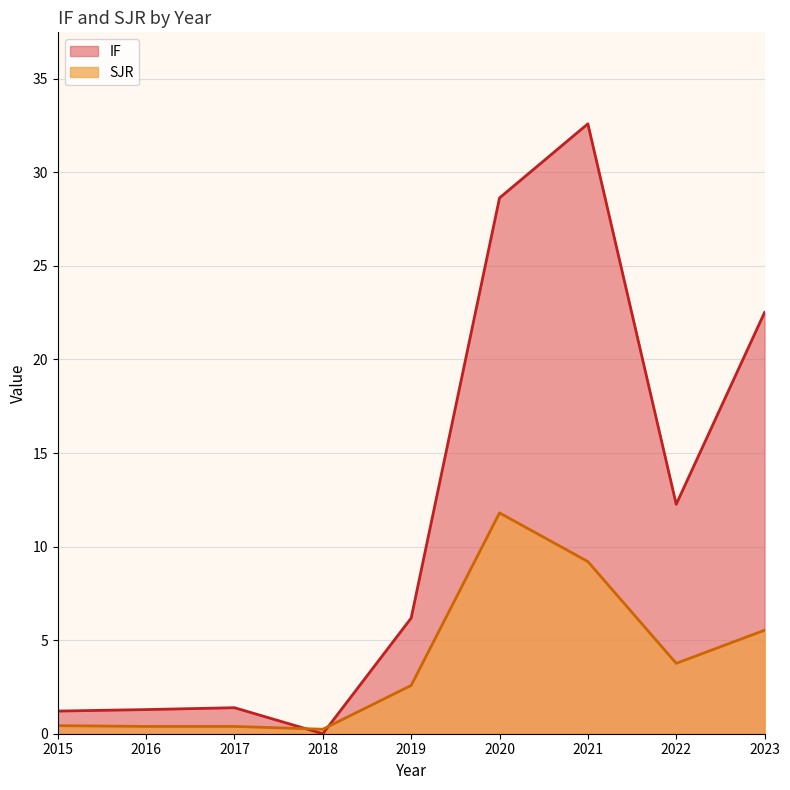

Does the chart have visible grid lines?

Yes